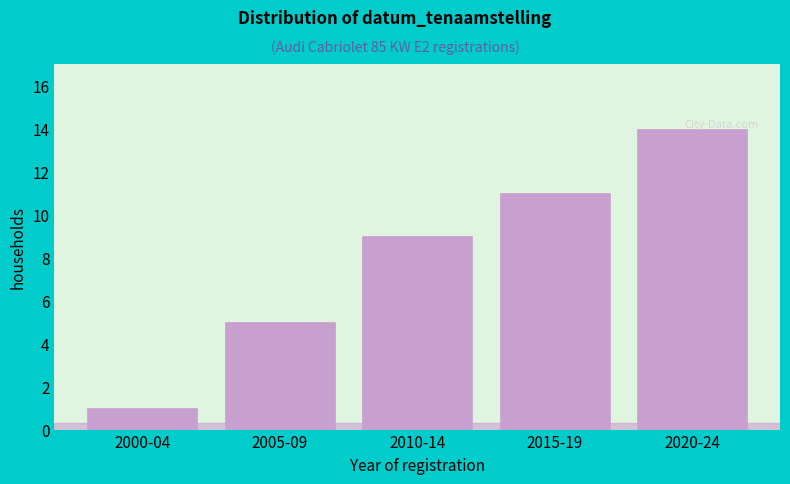

What is the value of the 4th bar from the left?

11